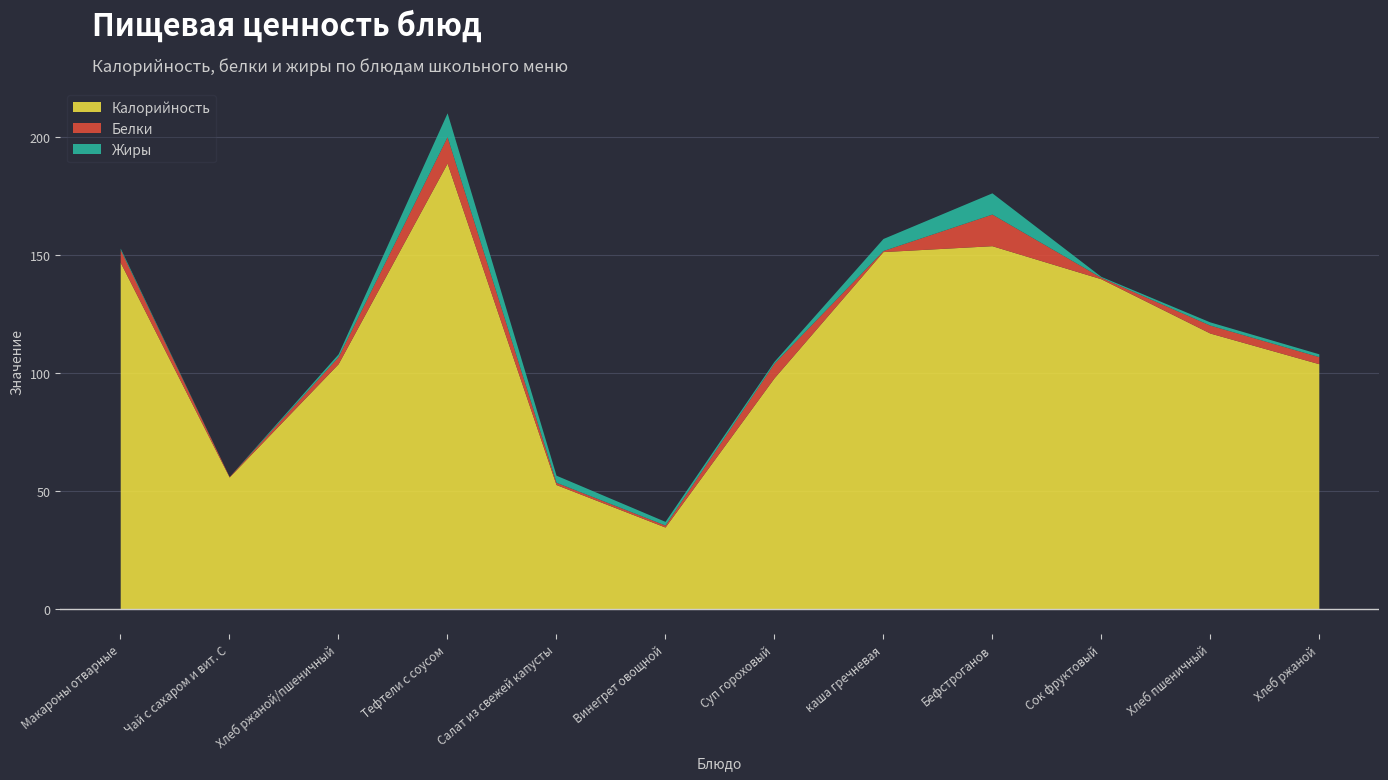

Which has a higher value, Салат из свежей капусты or Бефстроганов?

Бефстроганов